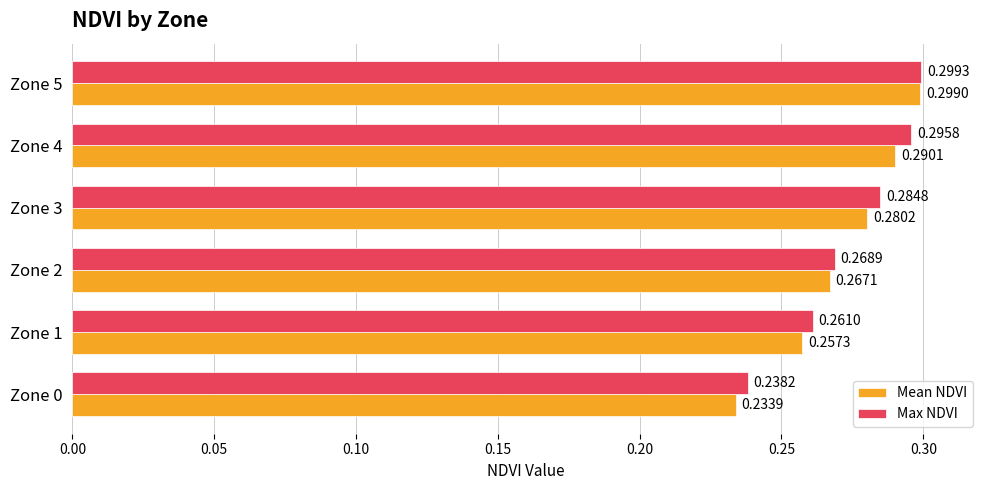

What are all the series names shown in the legend?

Mean NDVI, Max NDVI